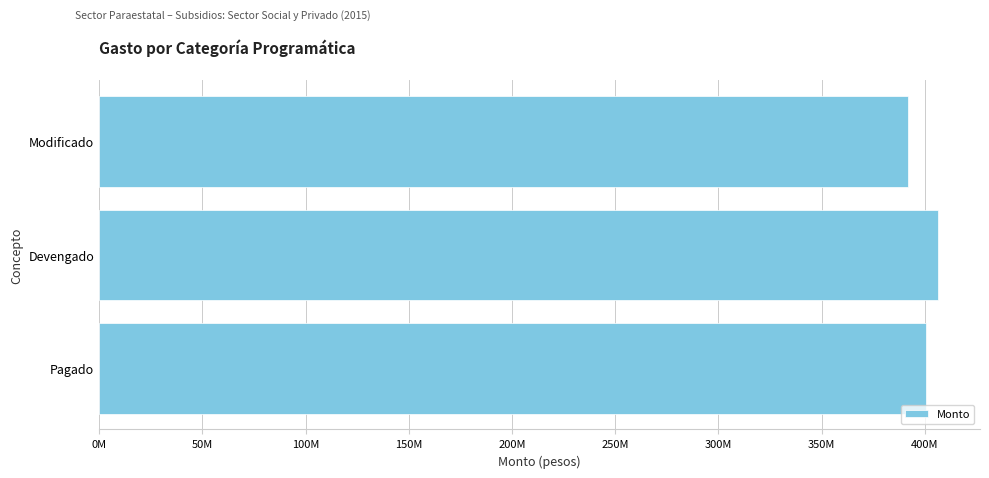

Does the chart contain any negative values?

No